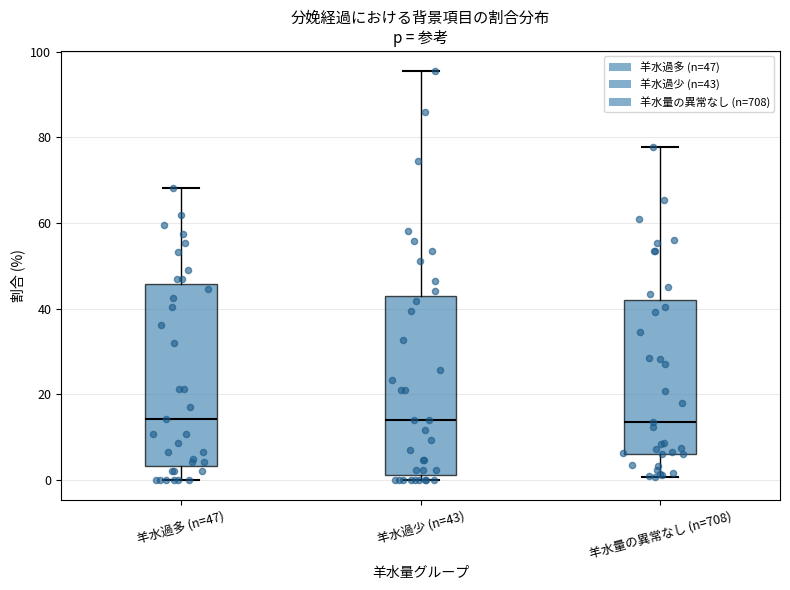

Reading left to right, transcribe this box plot: for each box, give where its median line is, the range the box spans, and where its two whiskers end, as read against the y-axis. The values are not printed on the chart, so give them approximately, as read against the axis.

羊水過多 (n=47): median 14, box 4 to 46, whiskers 0 to 68
羊水過少 (n=43): median 14, box 2 to 44, whiskers 0 to 96
羊水量の異常なし (n=708): median 14, box 6 to 42, whiskers 0 to 78